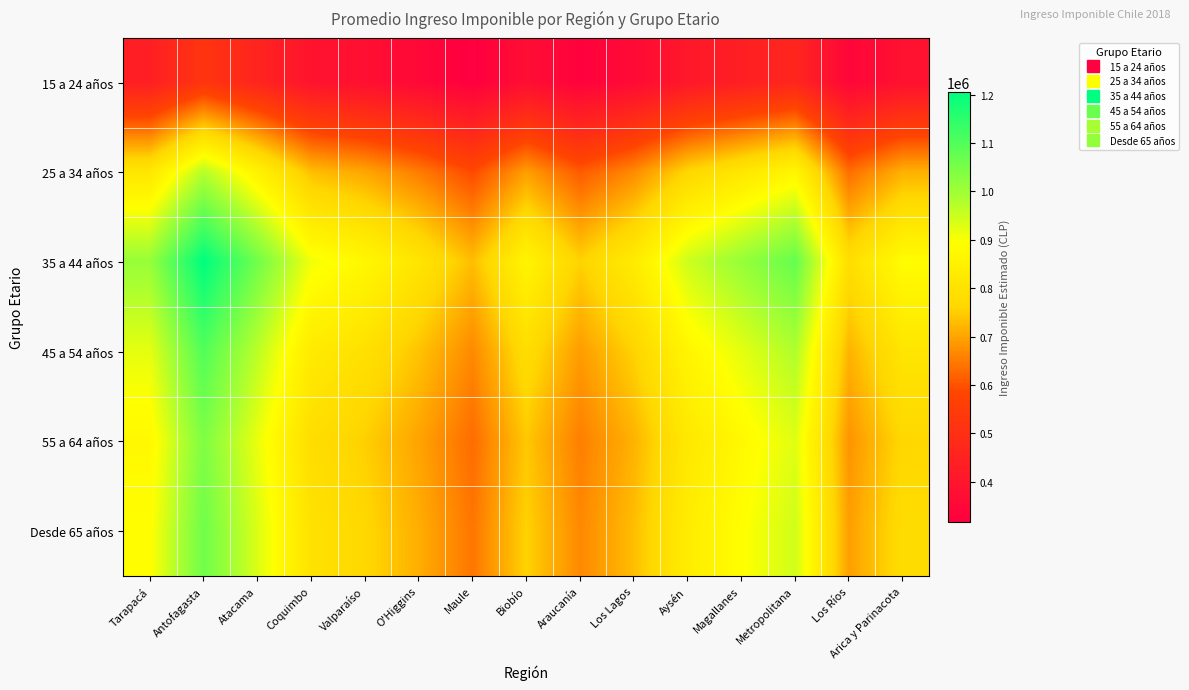

At how many categories does at least one series exceed 1002730?

5